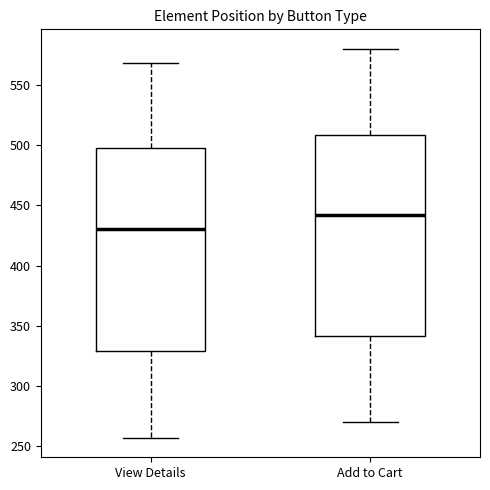

Which box's median line is the lowest?

View Details